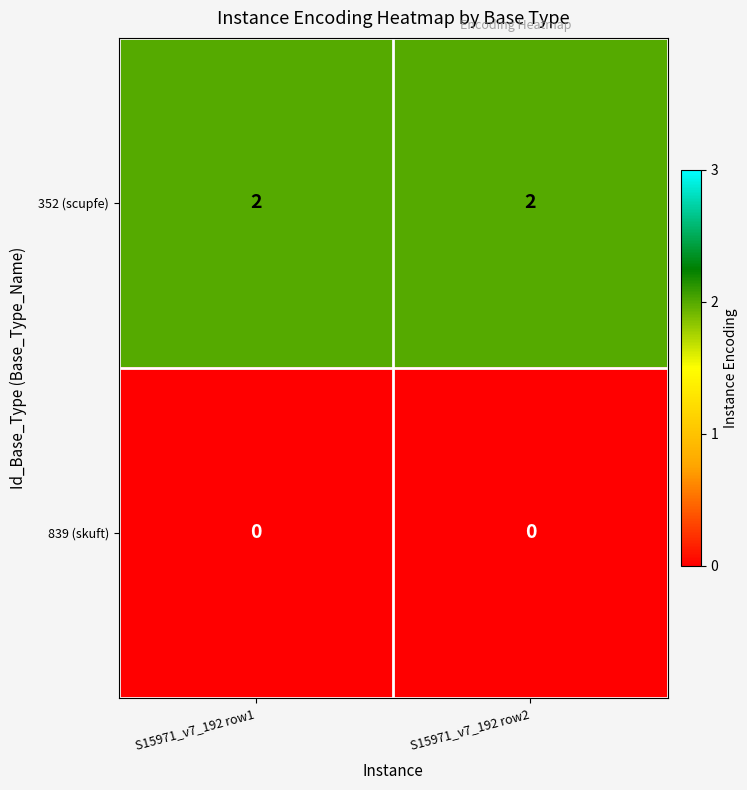

The 352 (scupfe) series shows 3 at S15971_v7_192 row2. True or false?

False